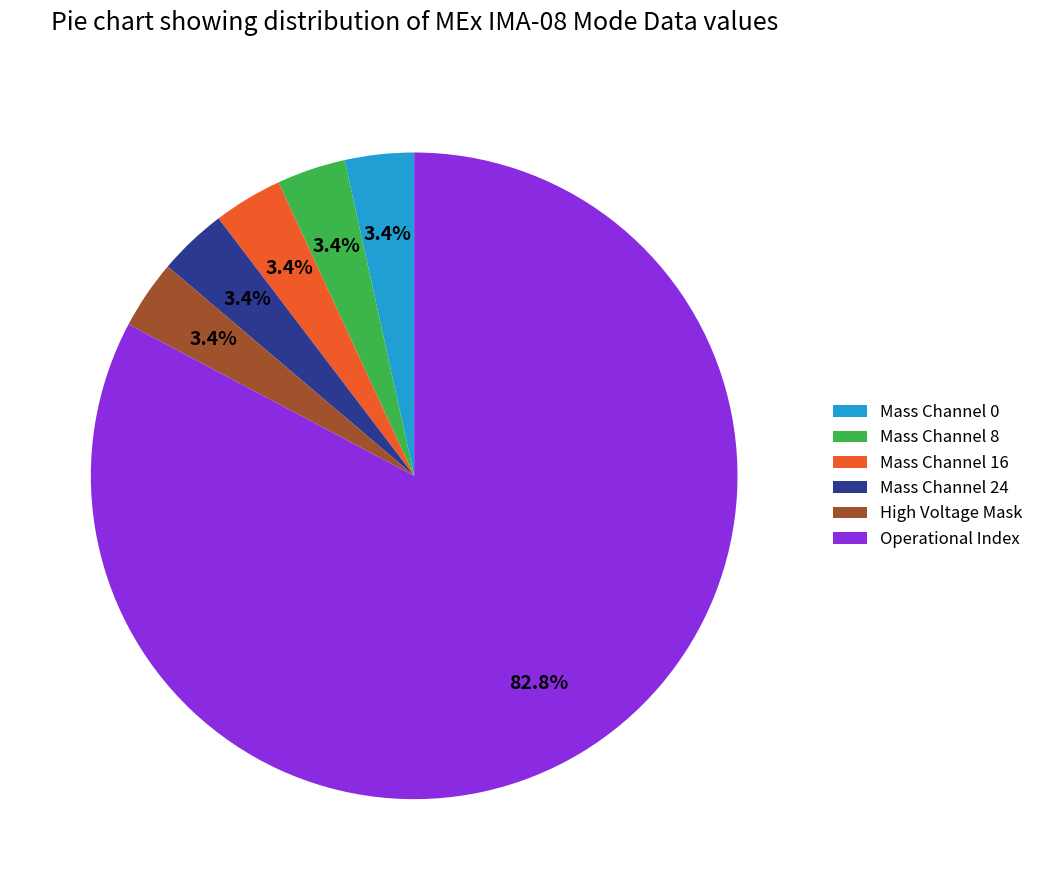

To the nearest percent, what percentage of the pie is Operational Index?

83%